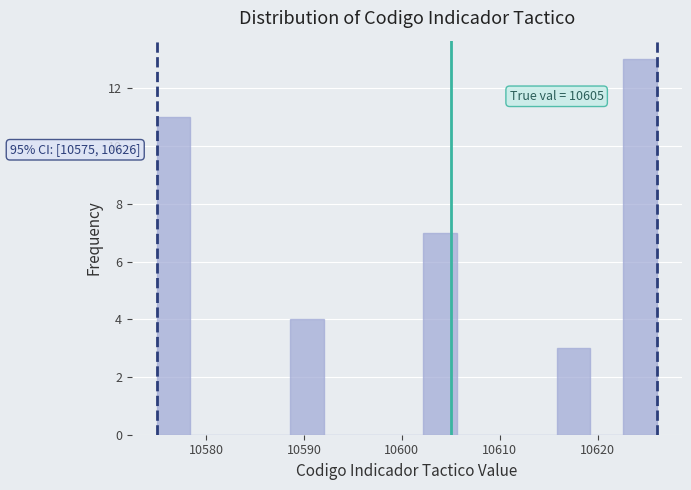

Around what value on the x-axis is the tallest bar? Give the approximate position of its centre, as read against the axis.

10624